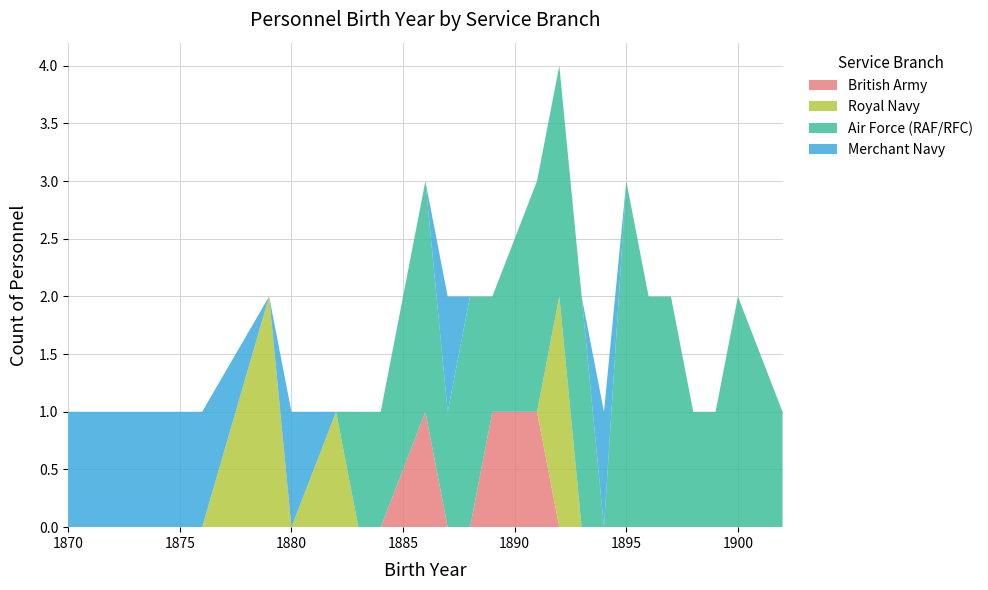

Reading right to left, list all the values displayed in this chart.

British Army: 1902=0	1900=0	1899=0	1898=0	1897=0	1896=0	1895=0	1894=0	1893=0	1892=0	1891=1	1889=1	1888=0	1887=0	1886=1	1884=0	1883=0	1882=0	1880=0	1879=0	1876=0	1870=0
Royal Navy: 1902=0	1900=0	1899=0	1898=0	1897=0	1896=0	1895=0	1894=0	1893=0	1892=2	1891=0	1889=0	1888=0	1887=0	1886=0	1884=0	1883=0	1882=1	1880=0	1879=2	1876=0	1870=0
Air Force (RAF/RFC): 1902=1	1900=2	1899=1	1898=1	1897=2	1896=2	1895=3	1894=0	1893=2	1892=2	1891=2	1889=1	1888=2	1887=1	1886=2	1884=1	1883=1	1882=0	1880=0	1879=0	1876=0	1870=0
Merchant Navy: 1902=0	1900=0	1899=0	1898=0	1897=0	1896=0	1895=0	1894=1	1893=0	1892=0	1891=0	1889=0	1888=0	1887=1	1886=0	1884=0	1883=0	1882=0	1880=1	1879=0	1876=1	1870=1